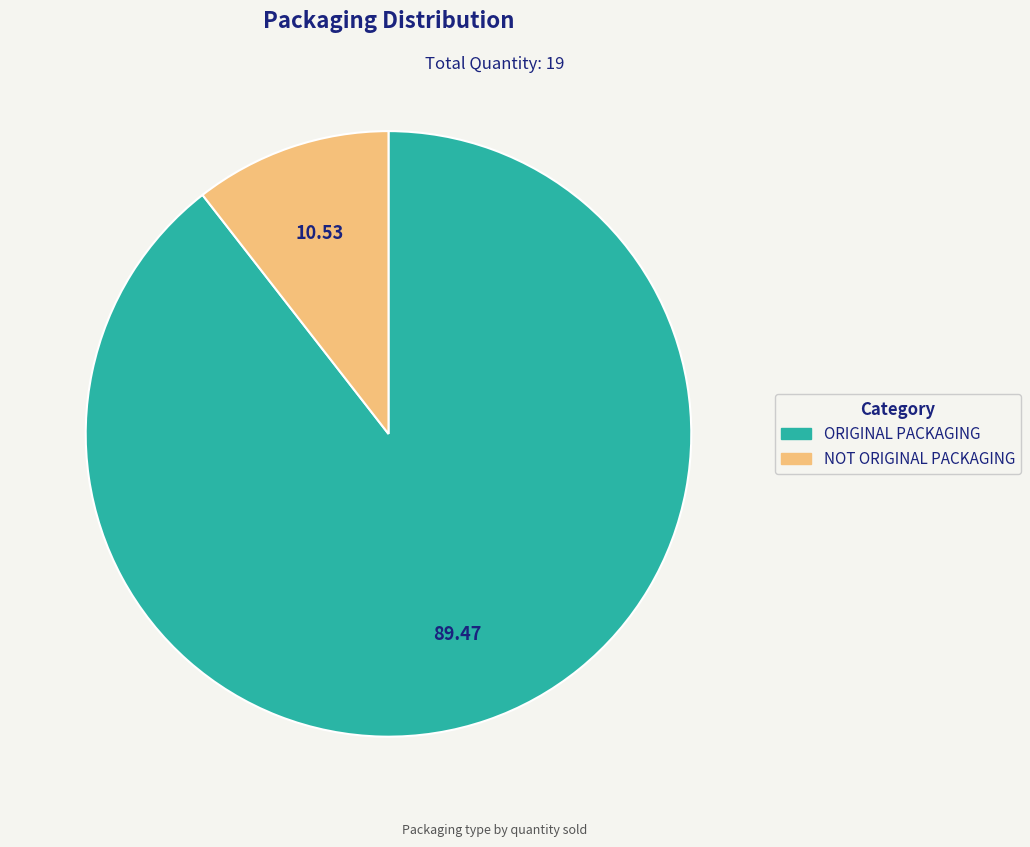

Count the number of slices in the pie.

2